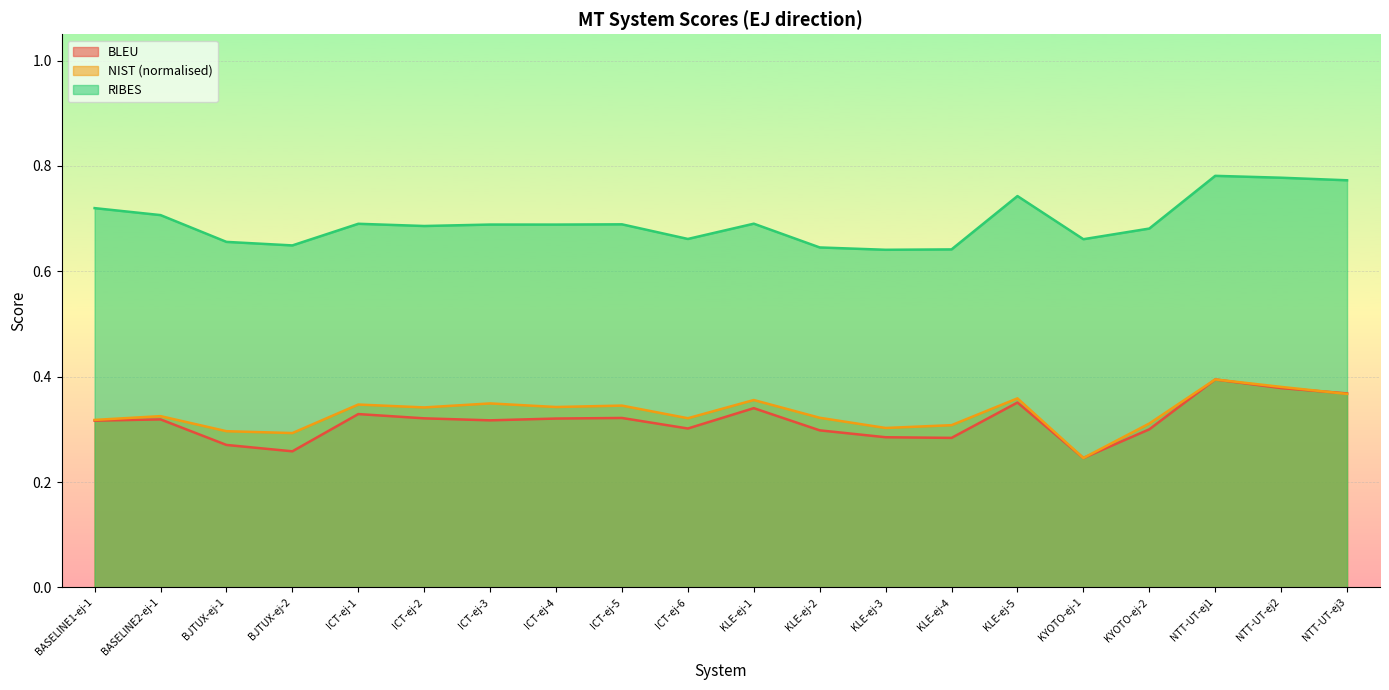

What is the sum of all BLEU values?

6.3